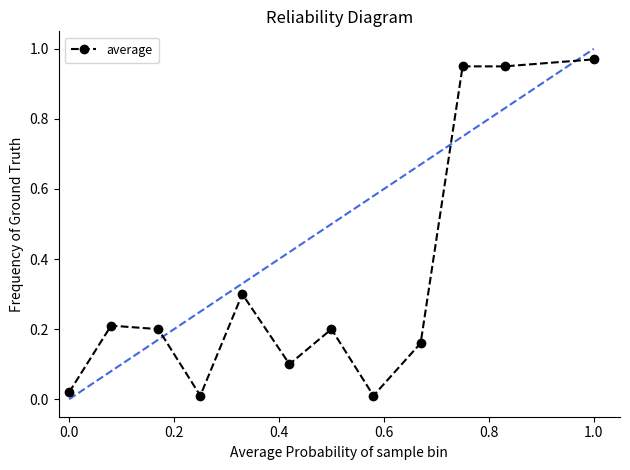

What is the value of the 6th point from the left?

0.1